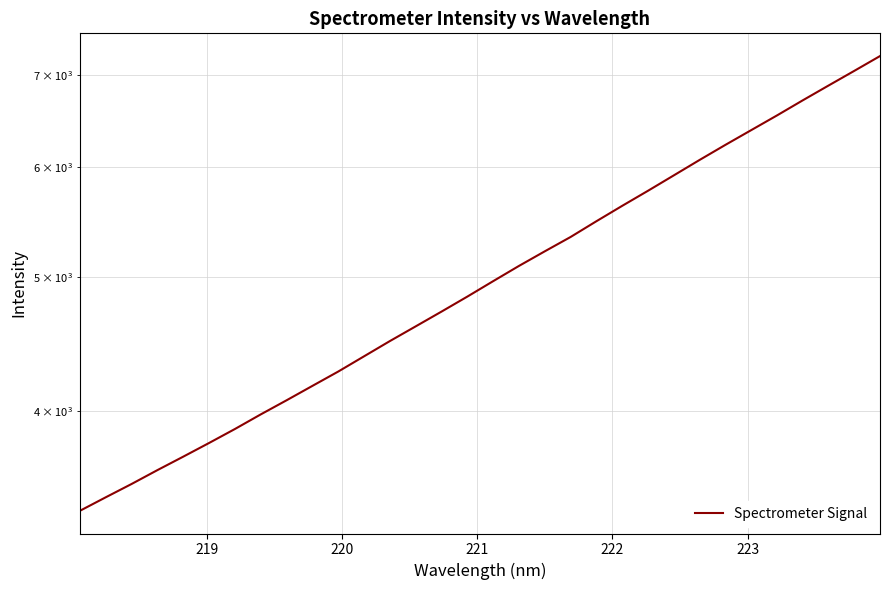

The chart shows a value of 9561.6 at 22. True or false?

False